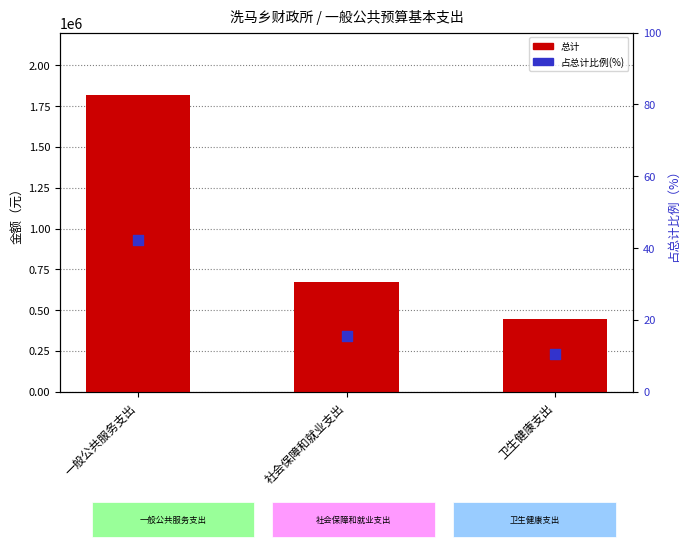

What are all the series names shown in the legend?

总计, 占总计比例(%)